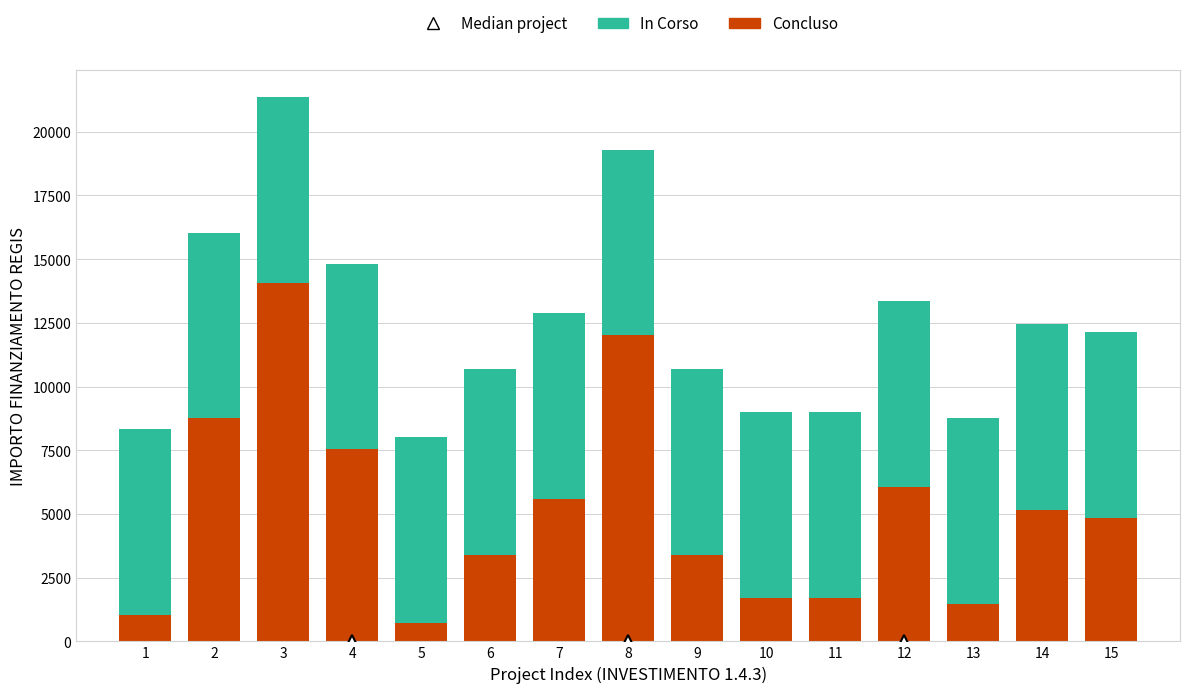

What is the maximum value for Concluso?

14063